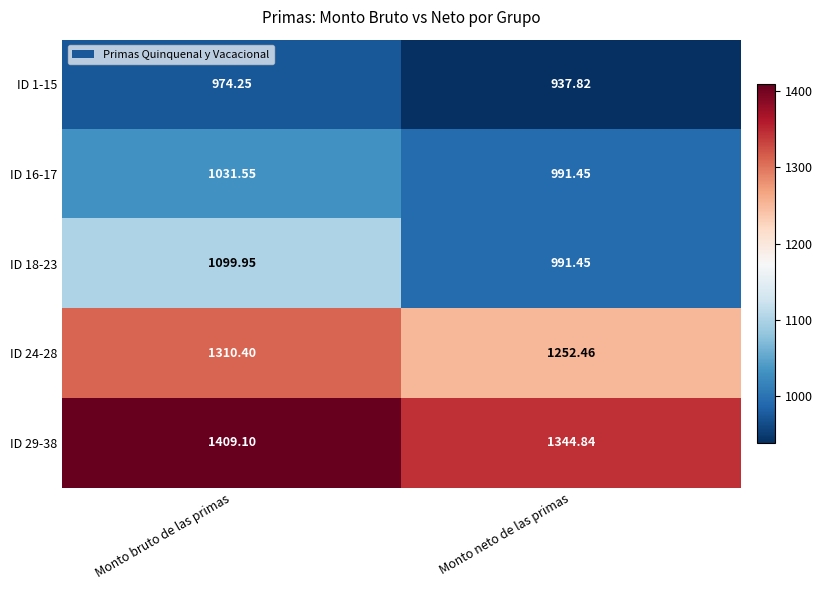

List the labels in order of ID 18-23 value, smallest first.

Monto neto de las primas, Monto bruto de las primas